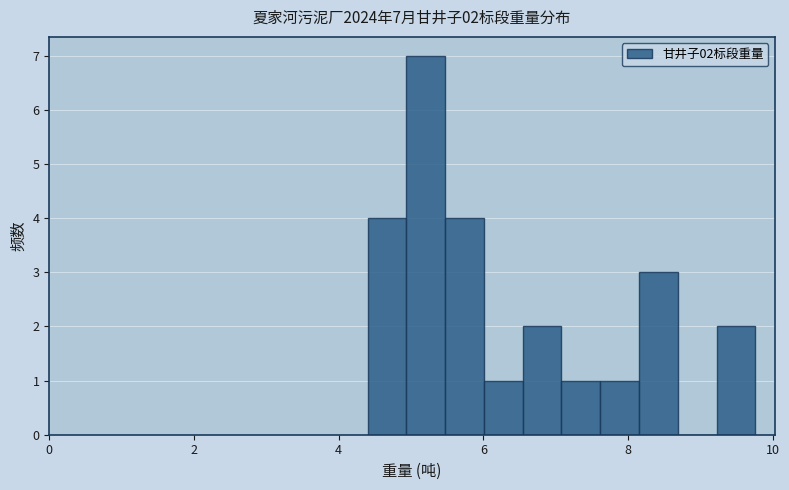

Around what value on the x-axis is the tallest bar? Give the approximate position of its centre, as read against the axis.

5.2